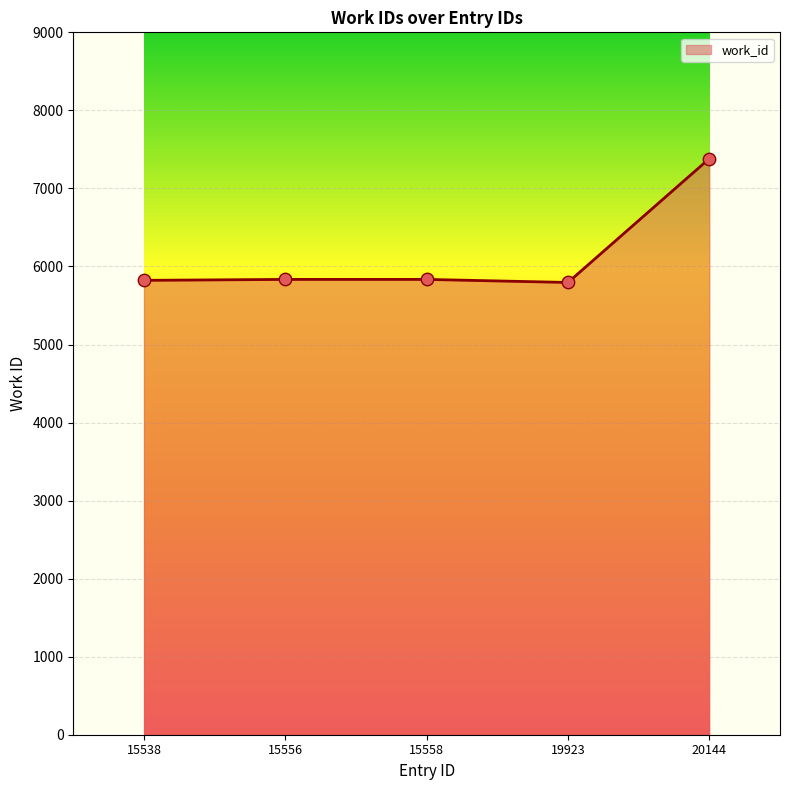

What is the change in value from 15538 to 15558?

+12